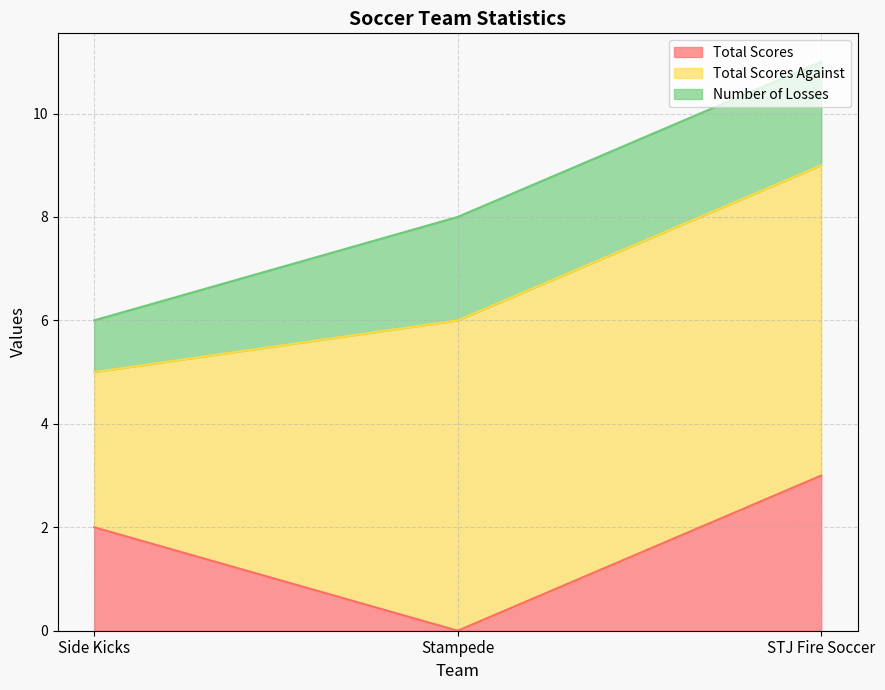

Where is Total Scores nearest to the value 1?

Side Kicks